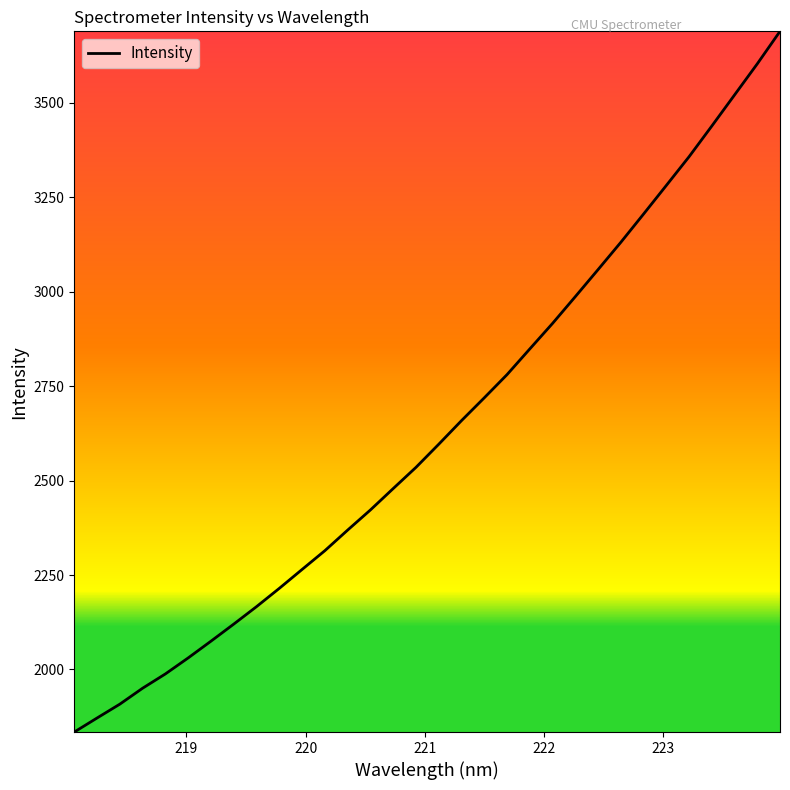

What is the minimum value shown in the chart?

1834.4